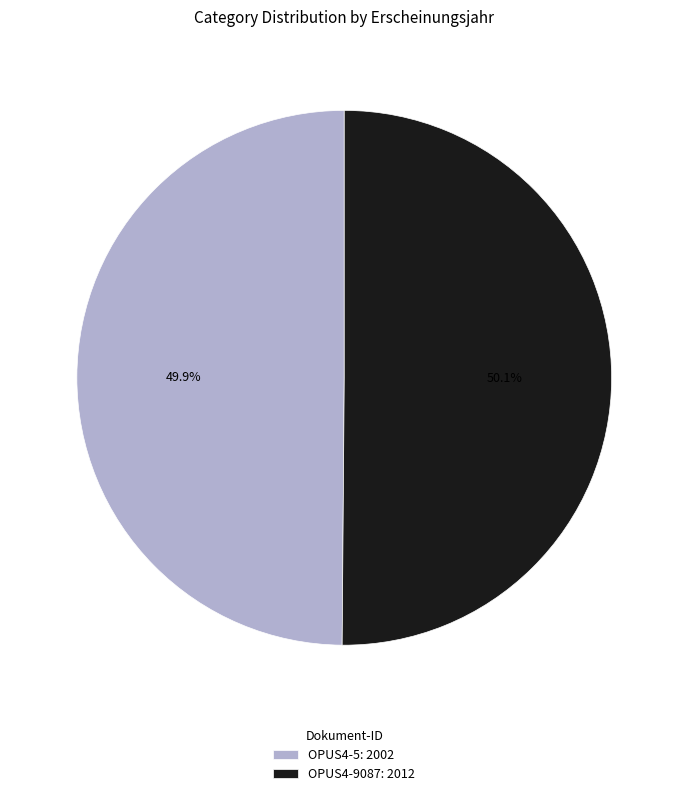

Is there any slice that represents more than half of the pie?

Yes